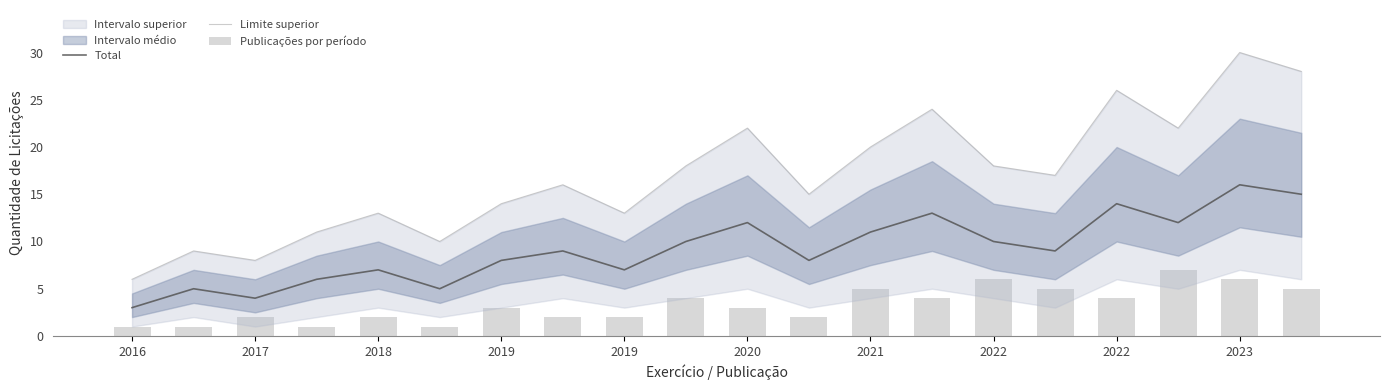

What is the total value across all series at 2022?

27